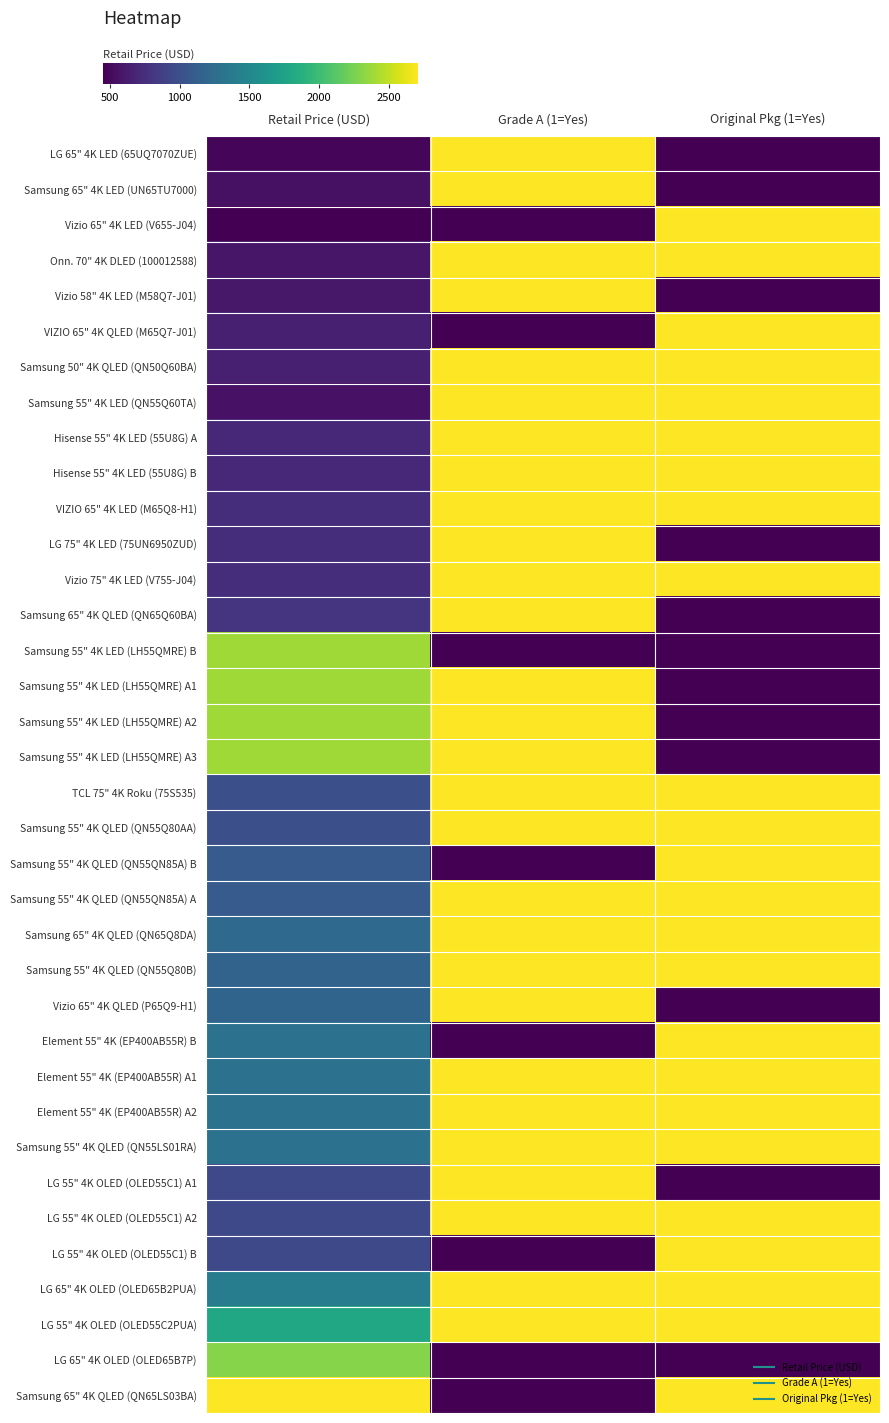

Rank the series by their maximum value, from highest to lowest.

LG 65" 4K LED (65UQ7070ZUE), Samsung 65" 4K LED (UN65TU7000), Vizio 65" 4K LED (V655-J04), Onn. 70" 4K DLED (100012588), Vizio 58" 4K LED (M58Q7-J01), VIZIO 65" 4K QLED (M65Q7-J01), Samsung 50" 4K QLED (QN50Q60BA), Samsung 55" 4K LED (QN55Q60TA), Hisense 55" 4K LED (55U8G) A, Hisense 55" 4K LED (55U8G) B, VIZIO 65" 4K LED (M65Q8-H1), LG 75" 4K LED (75UN6950ZUD), Vizio 75" 4K LED (V755-J04), Samsung 65" 4K QLED (QN65Q60BA), Samsung 55" 4K LED (LH55QMRE) A1, Samsung 55" 4K LED (LH55QMRE) A2, Samsung 55" 4K LED (LH55QMRE) A3, TCL 75" 4K Roku (75S535), Samsung 55" 4K QLED (QN55Q80AA), Samsung 55" 4K QLED (QN55QN85A) B, Samsung 55" 4K QLED (QN55QN85A) A, Samsung 65" 4K QLED (QN65Q8DA), Samsung 55" 4K QLED (QN55Q80B), Vizio 65" 4K QLED (P65Q9-H1), Element 55" 4K (EP400AB55R) B, Element 55" 4K (EP400AB55R) A1, Element 55" 4K (EP400AB55R) A2, Samsung 55" 4K QLED (QN55LS01RA), LG 55" 4K OLED (OLED55C1) A1, LG 55" 4K OLED (OLED55C1) A2, LG 55" 4K OLED (OLED55C1) B, LG 65" 4K OLED (OLED65B2PUA), LG 55" 4K OLED (OLED55C2PUA), Samsung 65" 4K QLED (QN65LS03BA), Samsung 55" 4K LED (LH55QMRE) B, LG 65" 4K OLED (OLED65B7P)